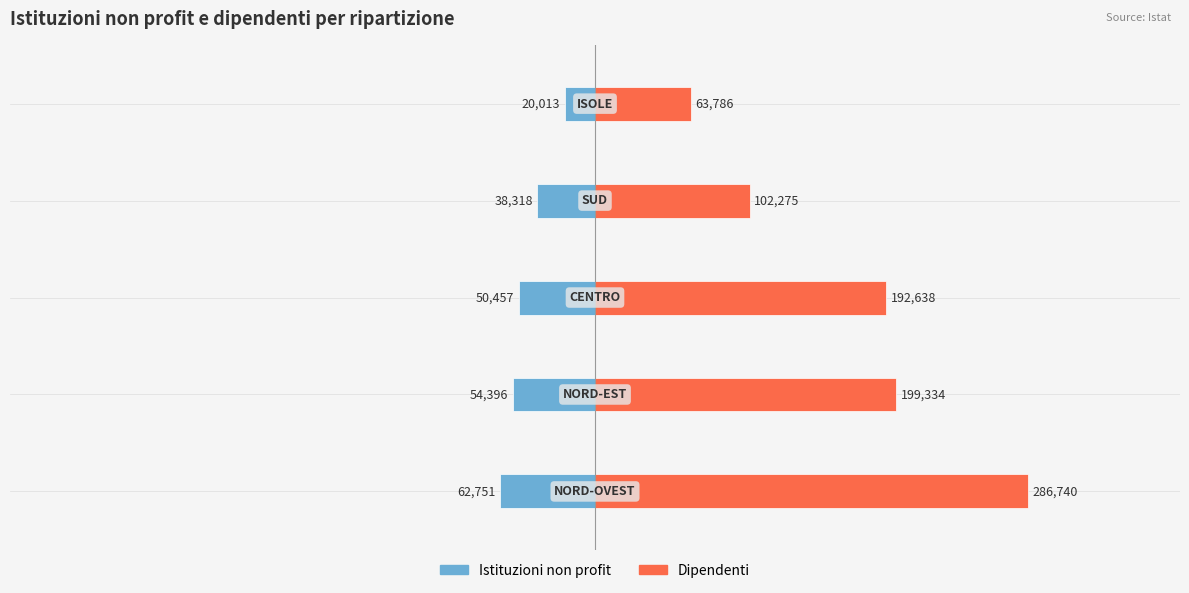

The value of Istituzioni non profit at 0 is -5341. True or false?

False